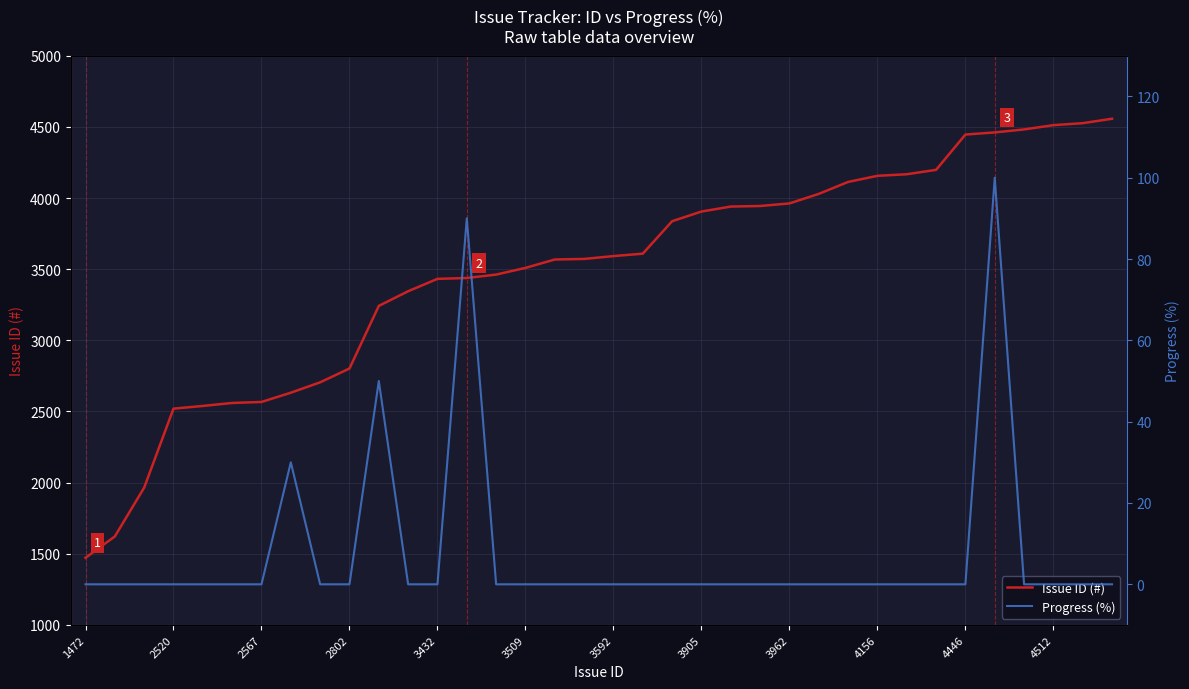

How many values in Progress (%) are above zero?

4